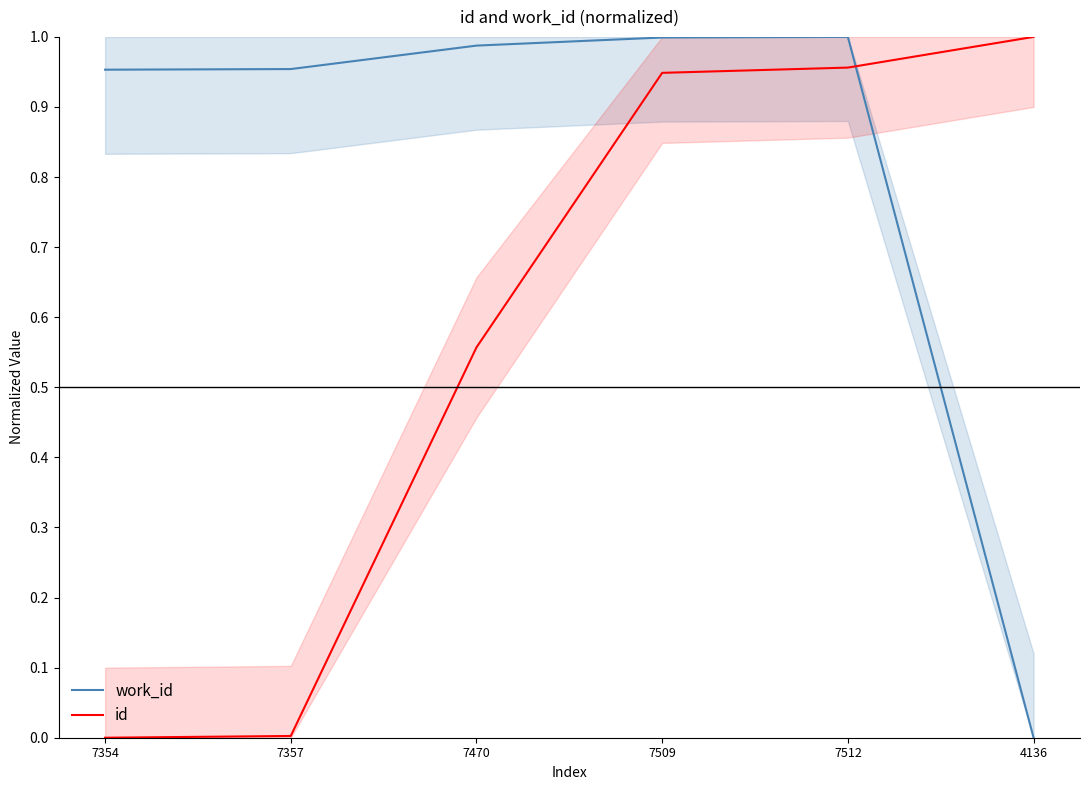

Which series changed the most between 7354 and 7509?

id